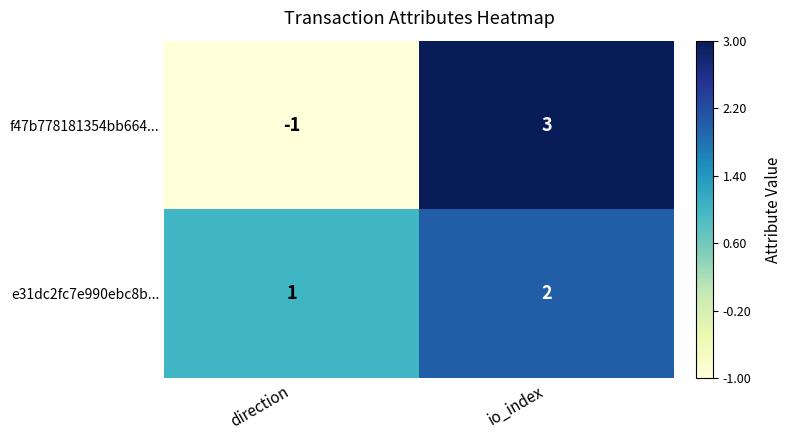

Which category has the lowest value in the f47b778181354bb664... series?

direction